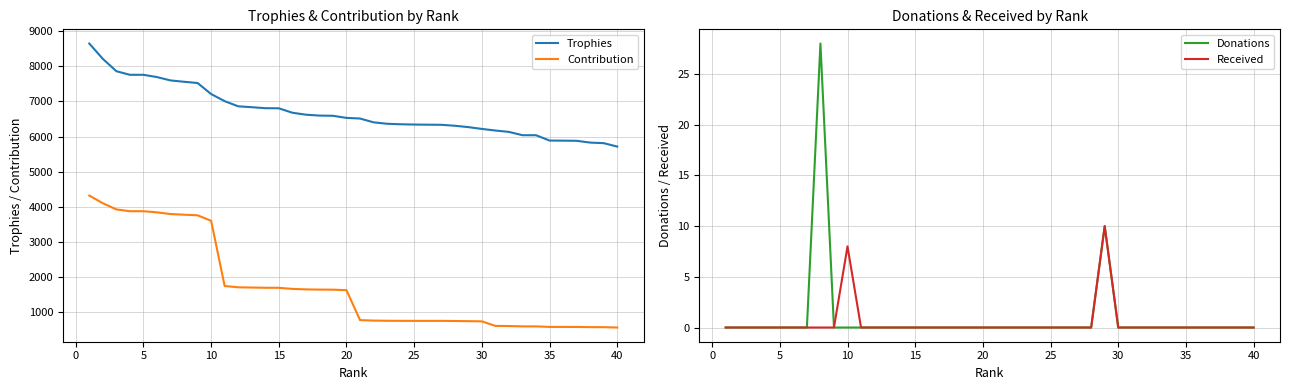

True or false: Received and Donations cross at least once.

False